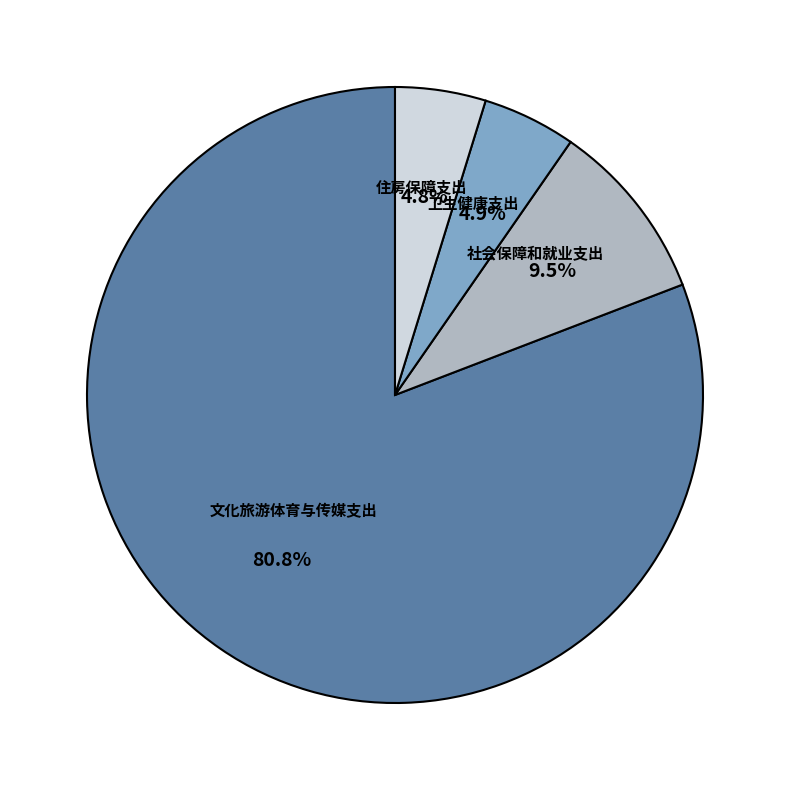

To the nearest percent, what is the difference between the 文化旅游体育与传媒支出 and 住房保障支出 slice percentages?

76%